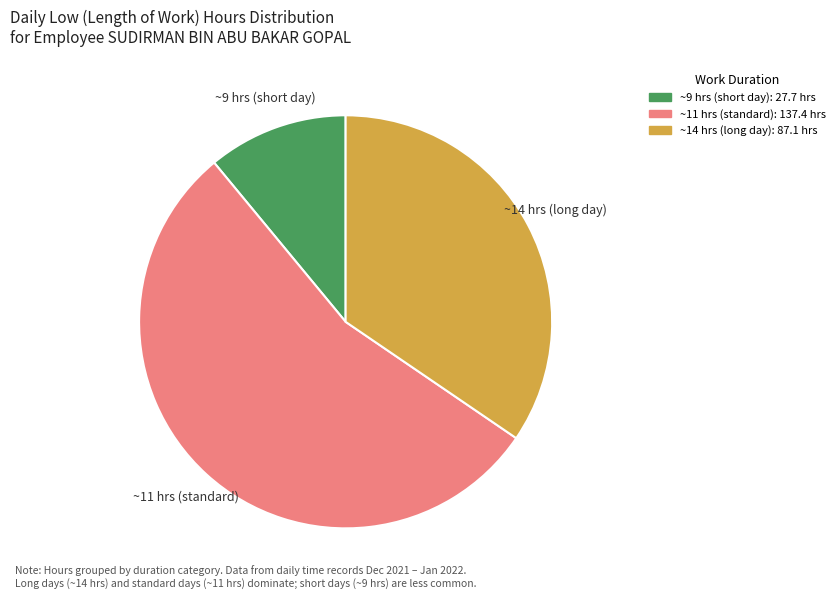

Is there a majority slice in this chart?

Yes